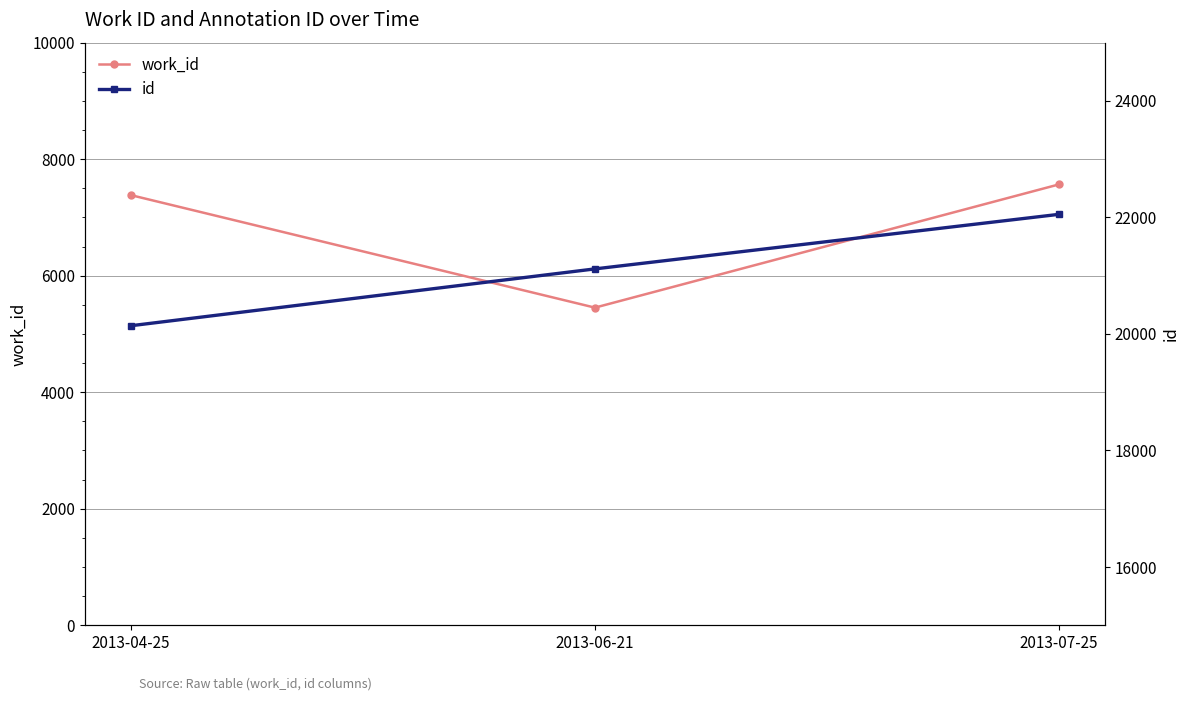

What is the approximate value of id at 2013-04-25?

20142